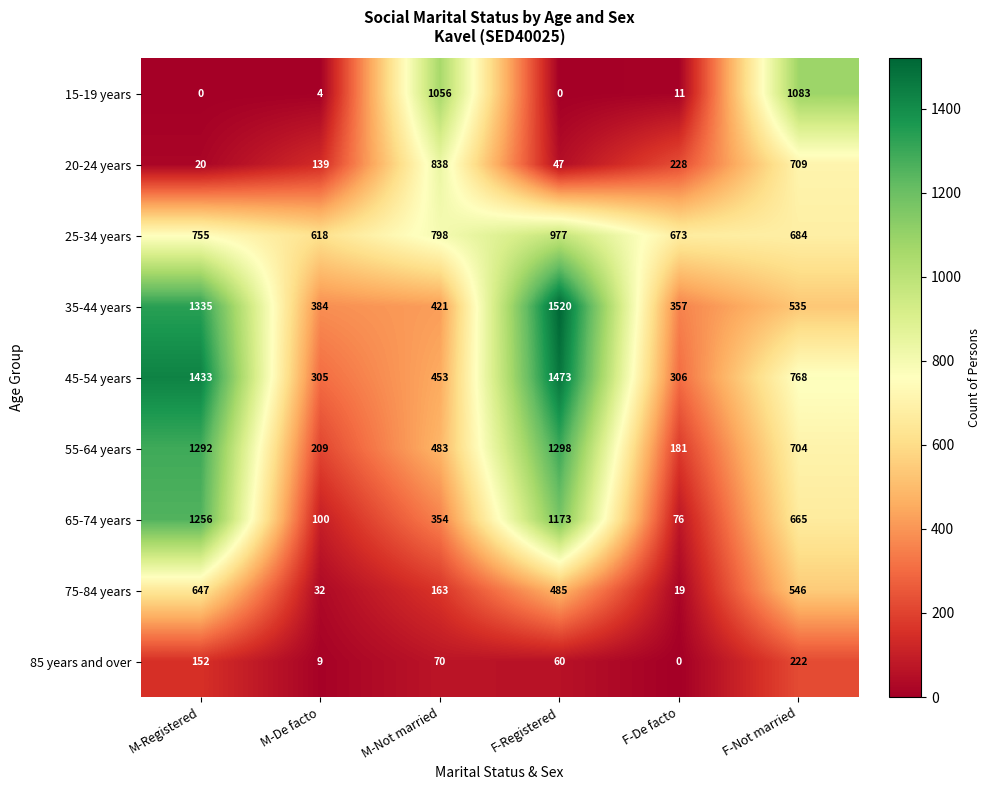

At which label does 75-84 years first exceed 485?

M-Registered